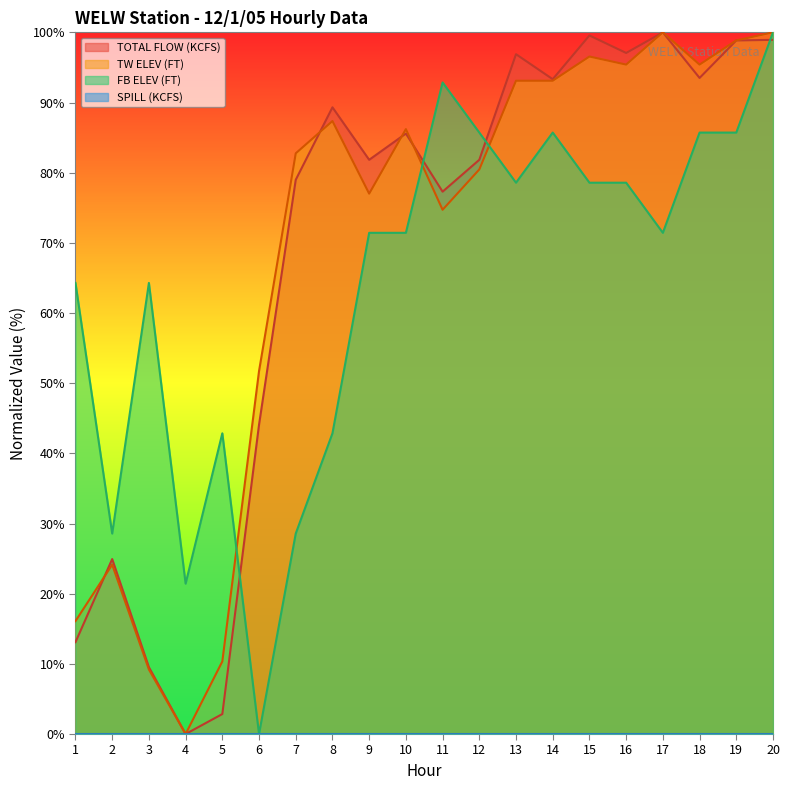

At how many categories does at least one series exceed 22?

19